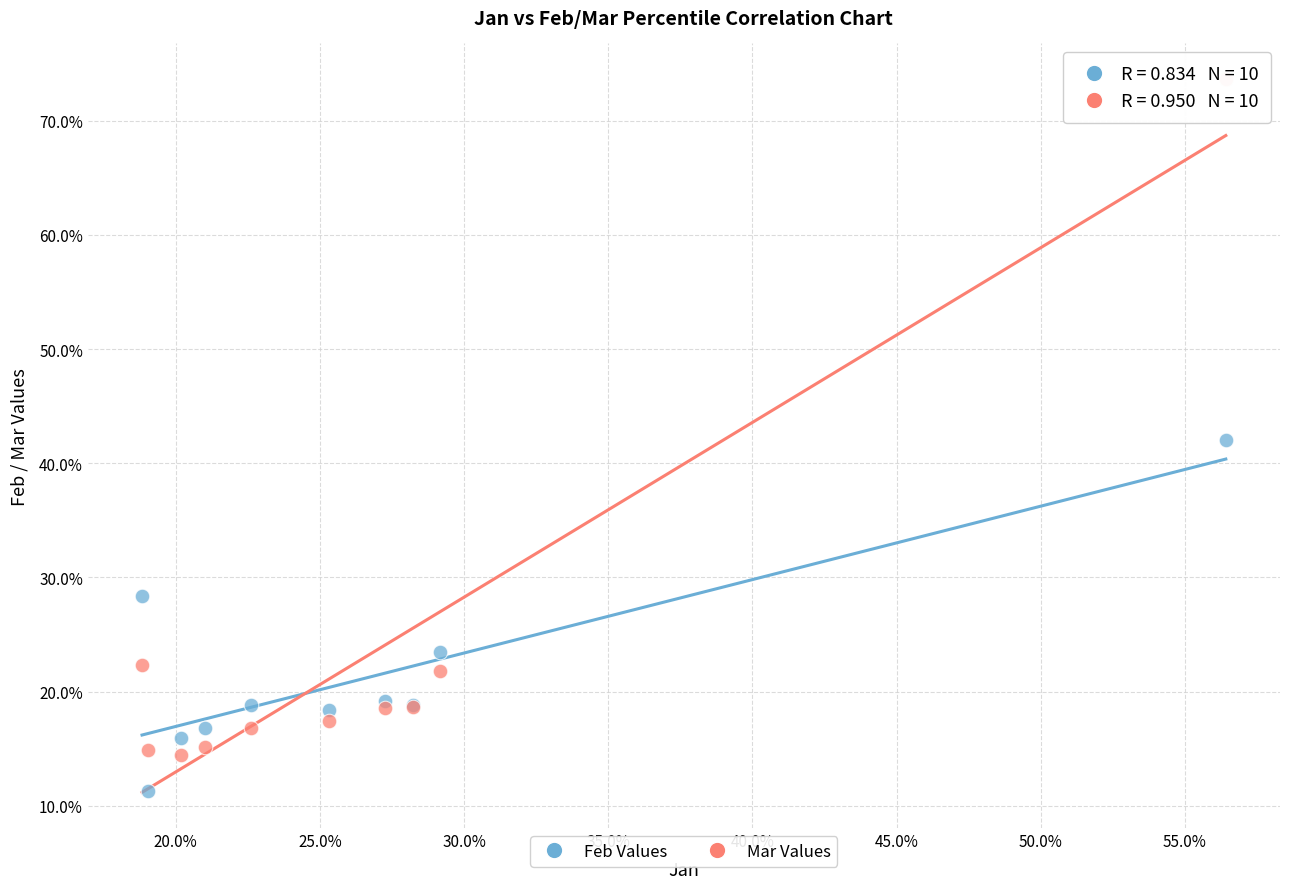

What are all the series names shown in the legend?

Feb Values, Mar Values